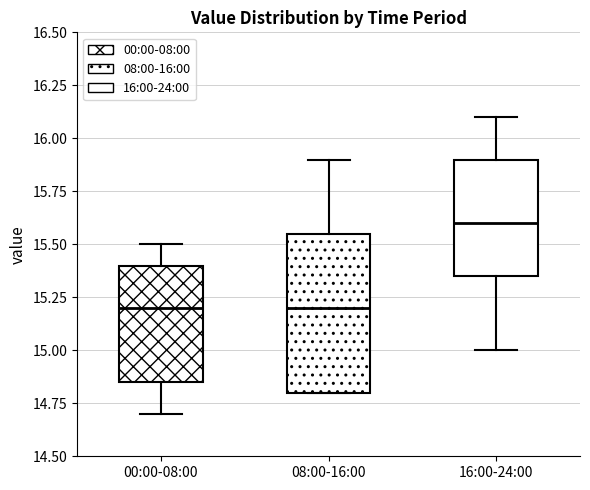

Where does the lower whisker of the box for 00:00-08:00 end on the y-axis? The values are not printed on the chart, so give them approximately, as read against the axis.

14.70